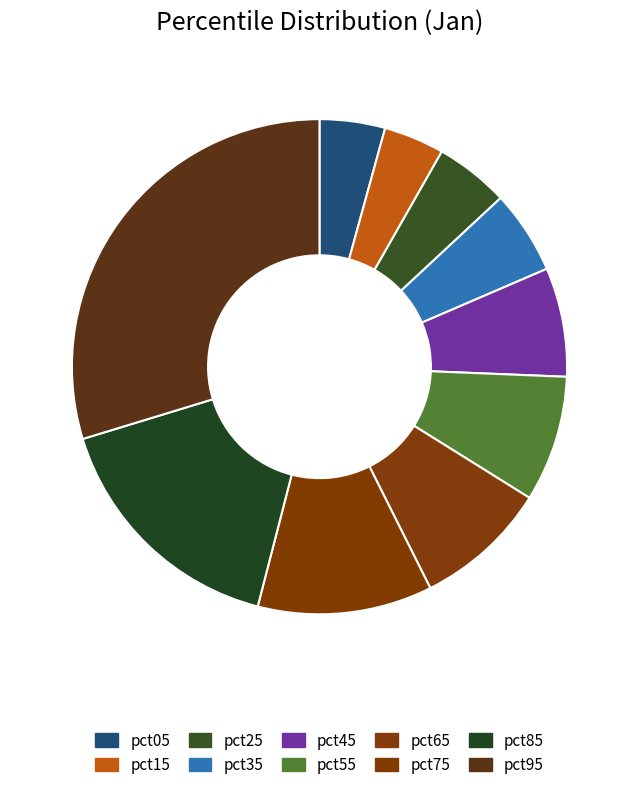

What is the largest slice in the pie chart?

pct95